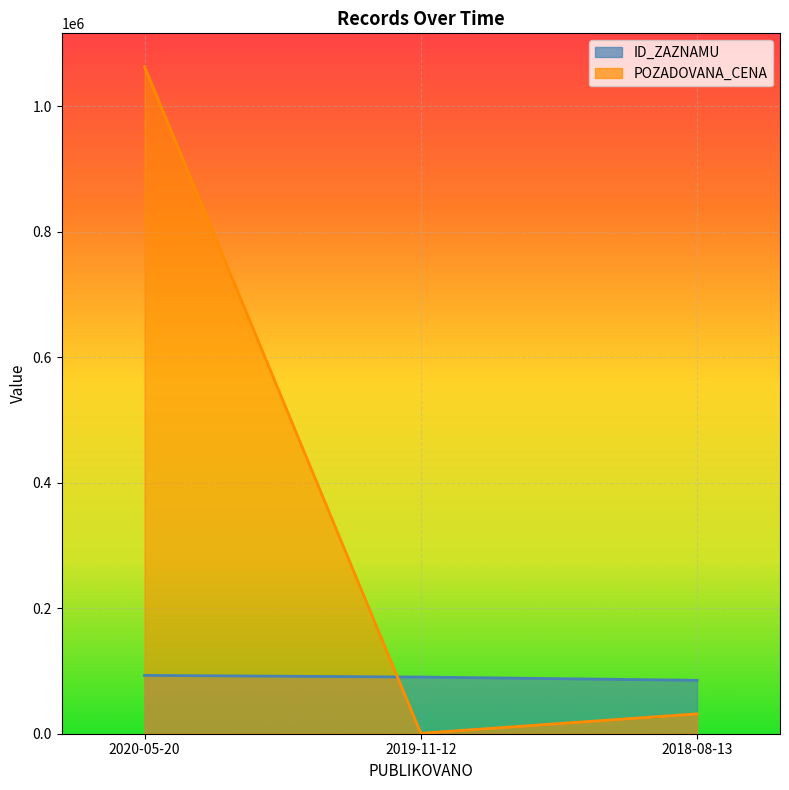

Reading right to left, what are all the values shown in this chart?

ID_ZAZNAMU: 2018-08-13=85138	2019-11-12=90253	2020-05-20=92925
POZADOVANA_CENA: 2018-08-13=31645	2019-11-12=700	2020-05-20=1062670